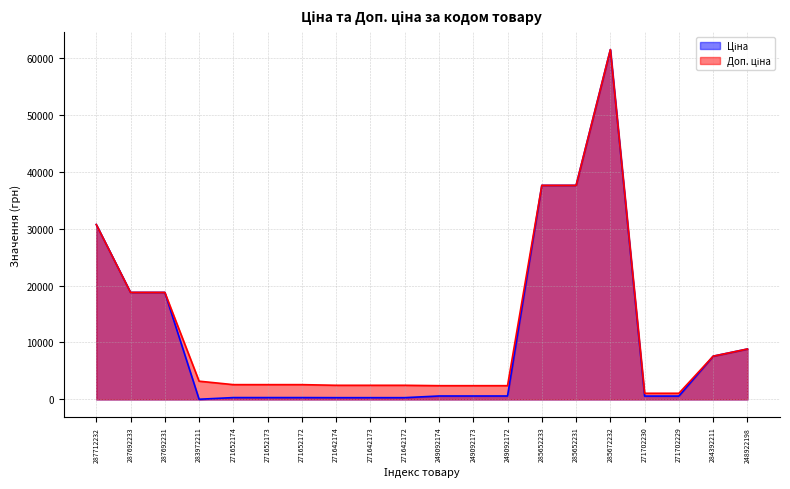

How many lines are shown in the chart?

2